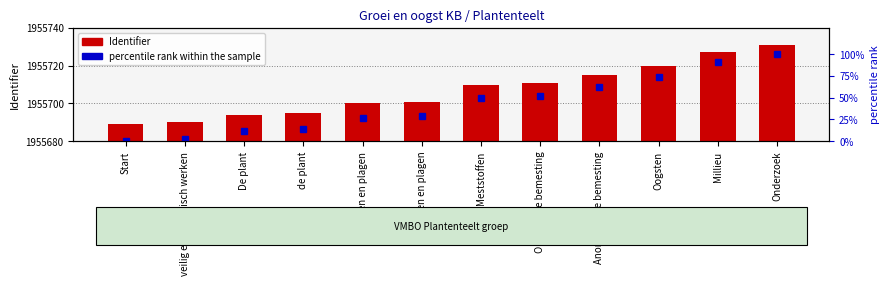

How many data points in Identifier are above 1955710?

5